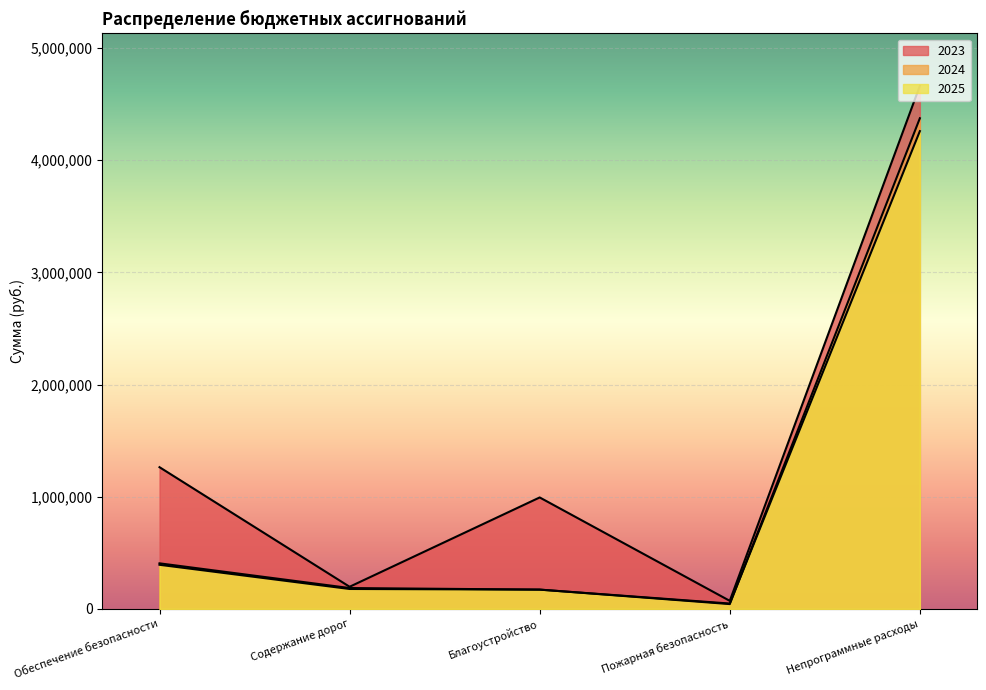

Rank the series by their maximum value, from highest to lowest.

2023, 2024, 2025